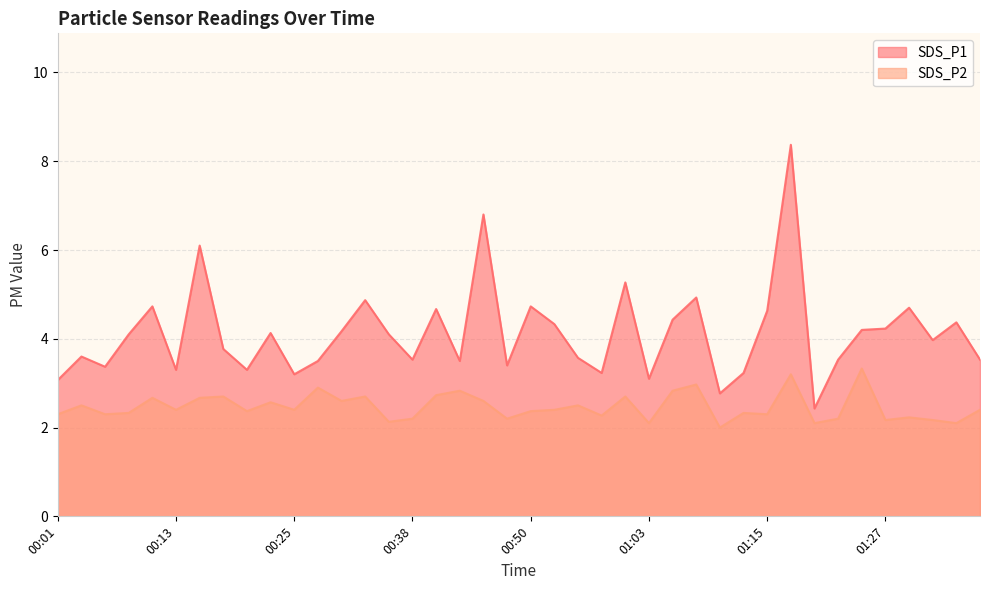

Reading left to right, transcribe all the data shown in this chart.

SDS_P1: 00:01=3.1	00:03=3.6	00:06=3.4	00:08=4.1	00:11=4.7	00:13=3.3	00:15=6.1	00:18=3.8	00:20=3.3	00:23=4.1	00:25=3.2	00:28=3.5	00:30=4.2	00:33=4.9	00:35=4.1	00:38=3.5	00:40=4.7	00:43=3.5	00:45=6.8	00:48=3.4	00:50=4.7	00:53=4.3	00:55=3.6	00:58=3.2	01:00=5.3	01:03=3.1	01:05=4.4	01:08=4.9	01:10=2.8	01:13=3.2	01:15=4.6	01:18=8.4	01:20=2.4	01:22=3.5	01:25=4.2	01:27=4.2	01:30=4.7	01:32=4.0	01:35=4.4	01:37=3.5
SDS_P2: 00:01=2.3	00:03=2.5	00:06=2.3	00:08=2.3	00:11=2.7	00:13=2.4	00:15=2.7	00:18=2.7	00:20=2.4	00:23=2.6	00:25=2.4	00:28=2.9	00:30=2.6	00:33=2.7	00:35=2.1	00:38=2.2	00:40=2.7	00:43=2.8	00:45=2.6	00:48=2.2	00:50=2.4	00:53=2.4	00:55=2.5	00:58=2.3	01:00=2.7	01:03=2.1	01:05=2.8	01:08=3.0	01:10=2.0	01:13=2.3	01:15=2.3	01:18=3.2	01:20=2.1	01:22=2.2	01:25=3.3	01:27=2.2	01:30=2.2	01:32=2.2	01:35=2.1	01:37=2.4